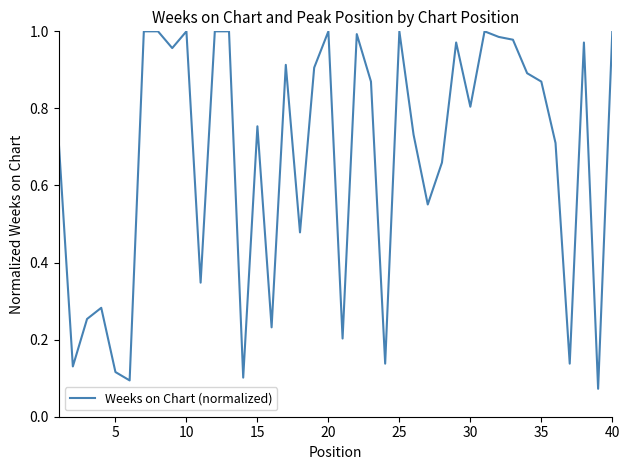

Is it true that the value at 20 is 1.6?

False